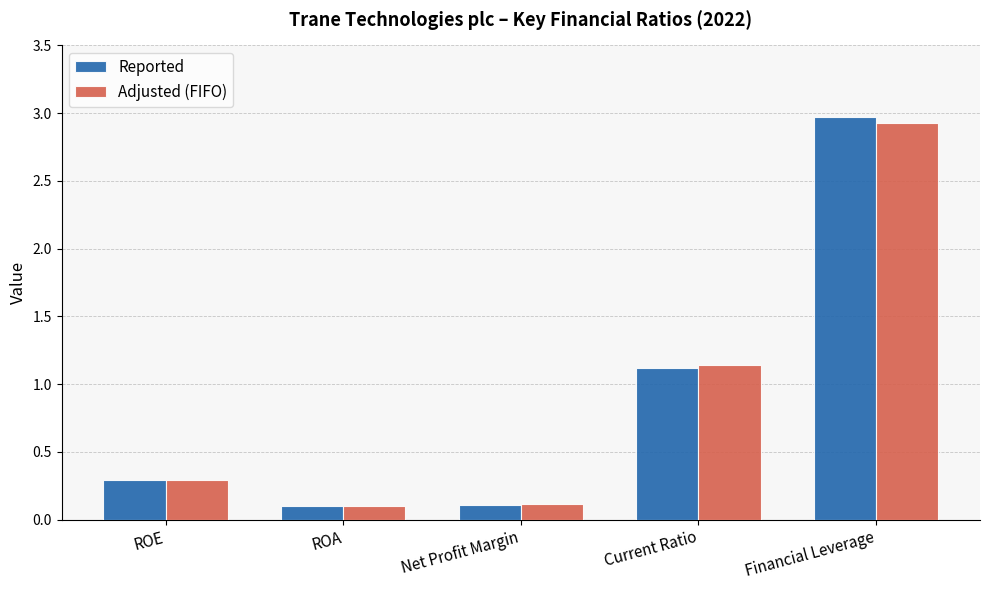

At which category is the sum across all series the highest?

Financial Leverage